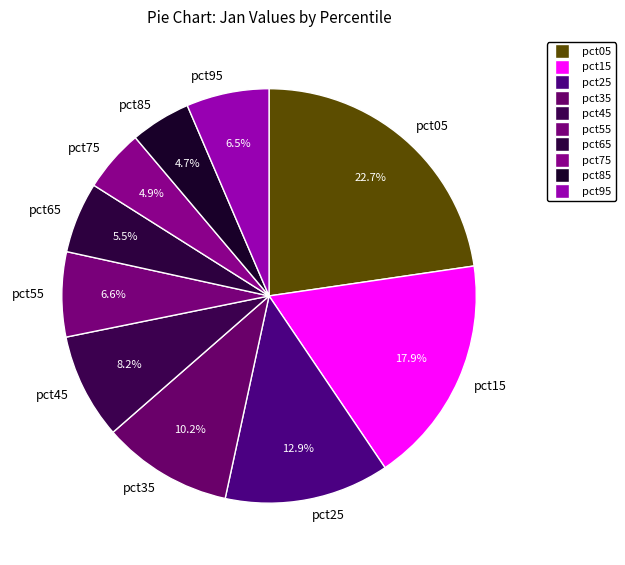

Is it true that pct35 is 1% of the pie?

False